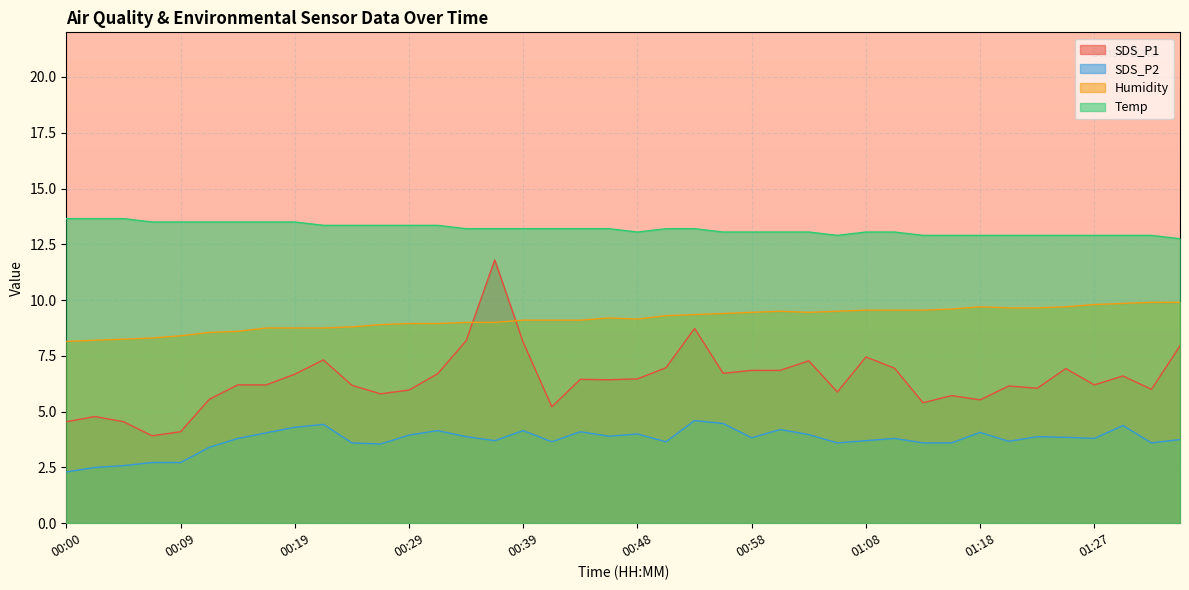

Which has a higher value, 00:48 or 00:58?

00:58